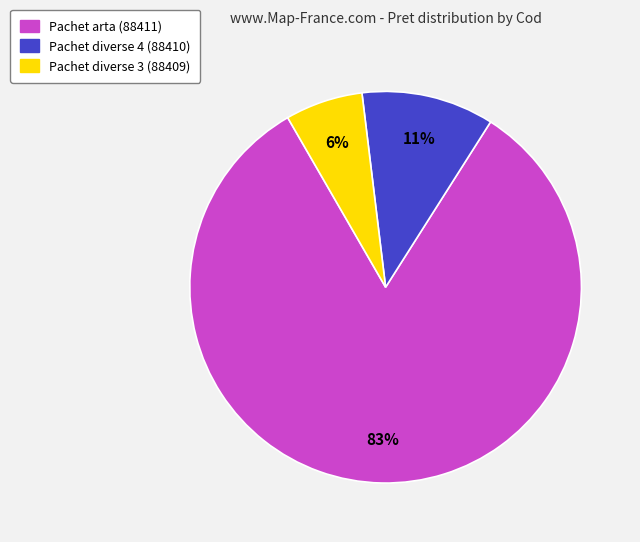

To the nearest percent, what is the average slice percentage?

33%